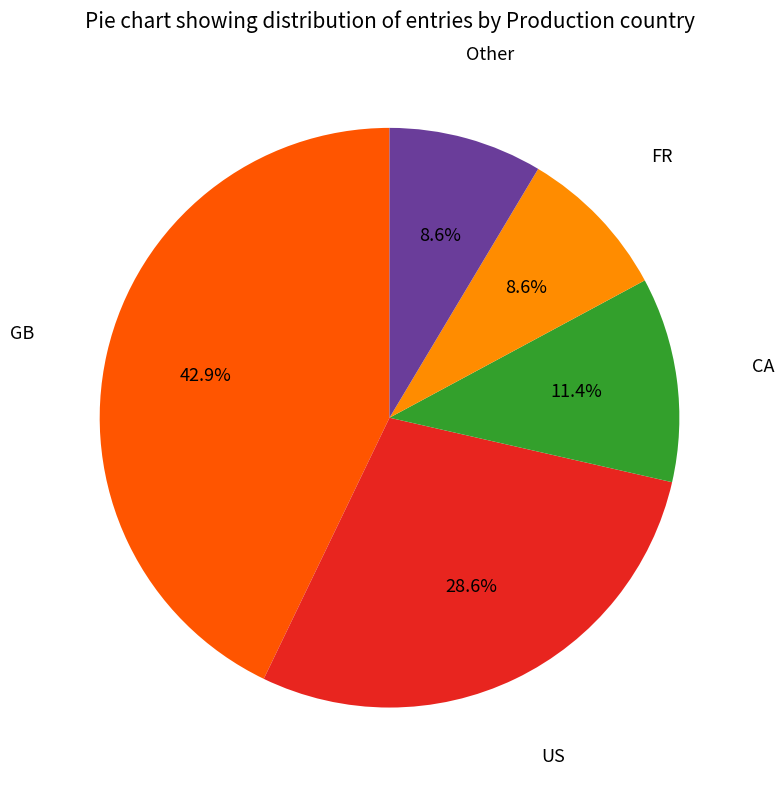

Is there a majority slice in this chart?

No